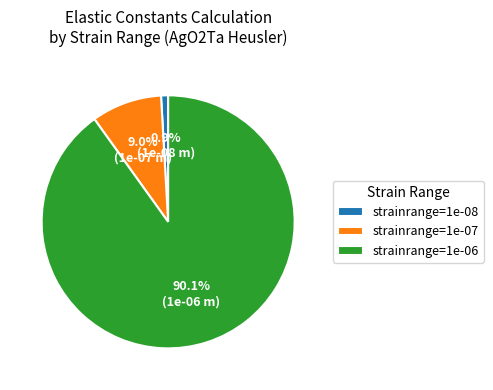

How many segments does this pie chart have?

3